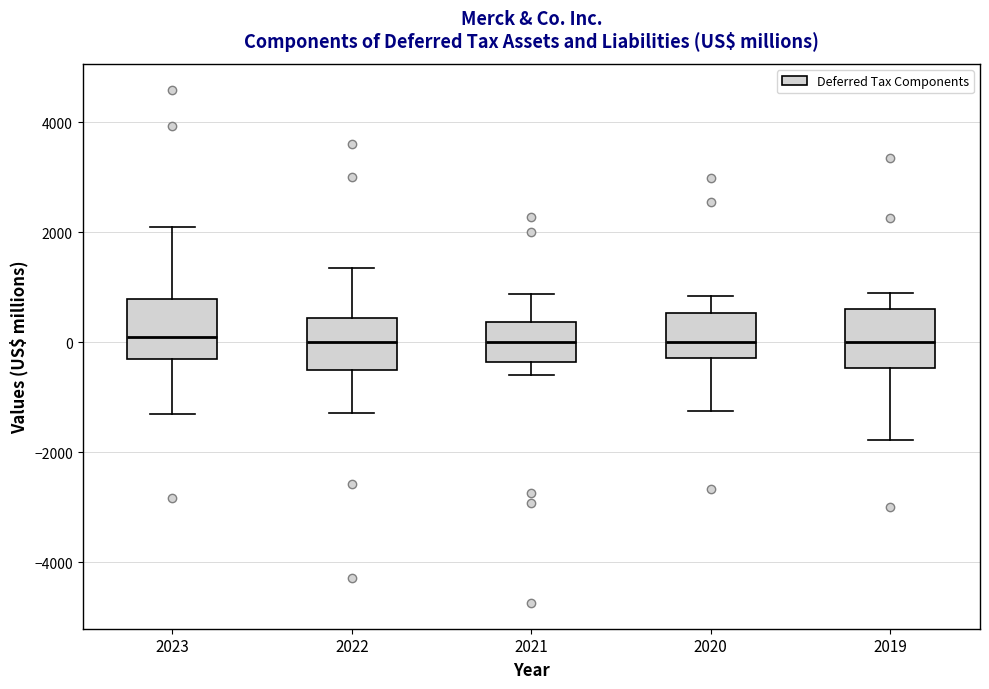

Where does the lower whisker of the box at x = 2019 end on the y-axis? The values are not printed on the chart, so give them approximately, as read against the axis.

-1800